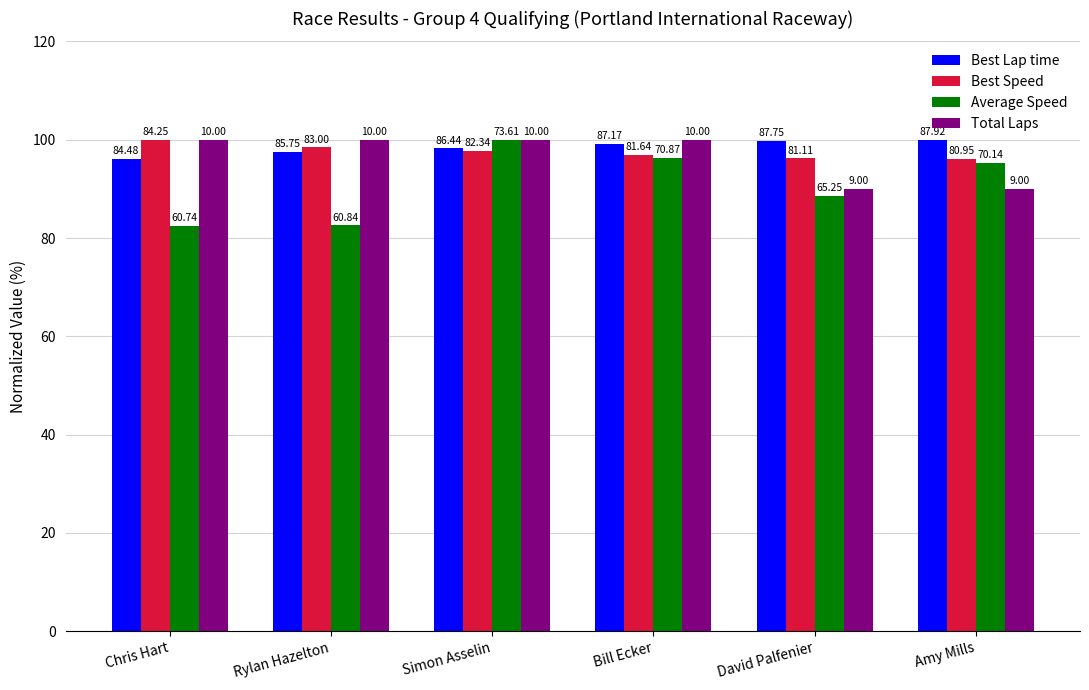

What is the label of the 4th bar from the right?

Simon Asselin